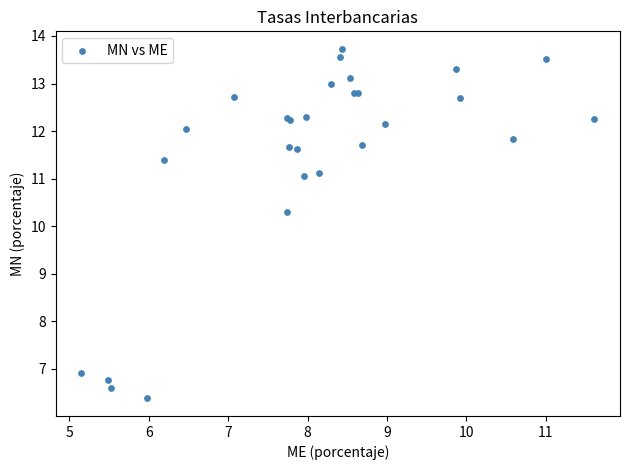

What Y value in the scatter plot is closest to 10?

10.3